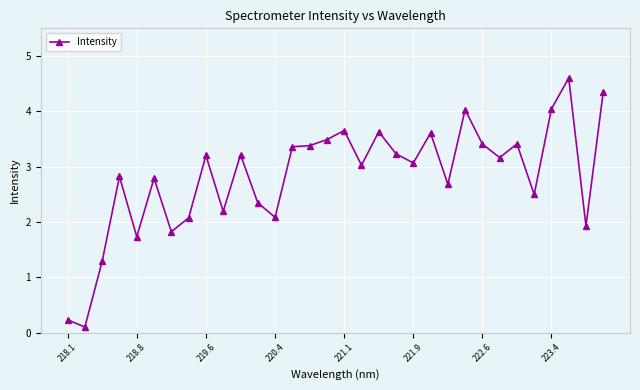

How many data points are above 3?

18